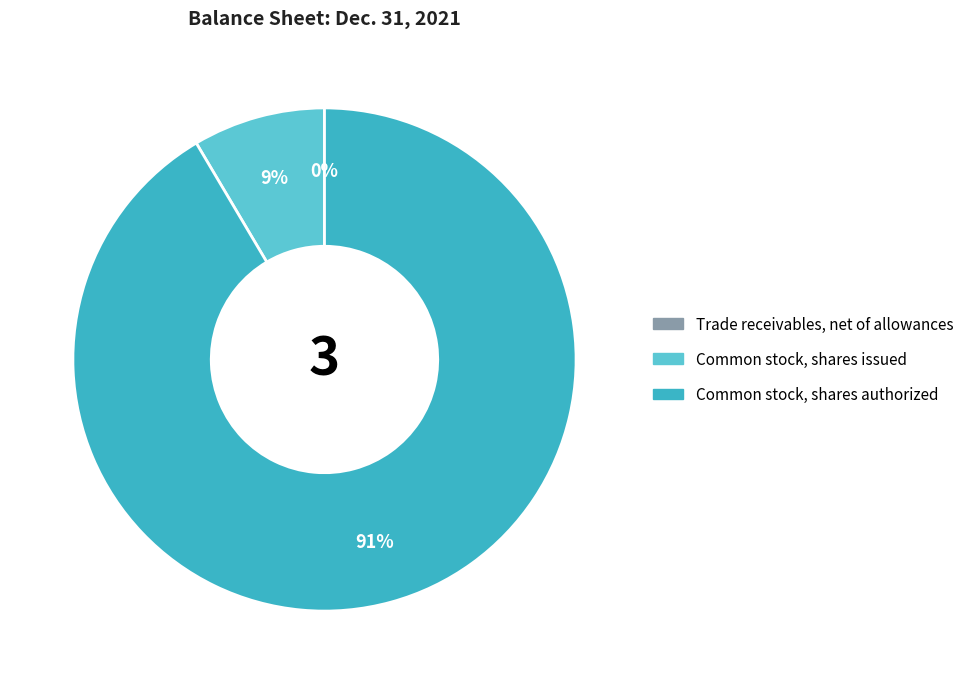

True or false: Common stock, shares issued accounts for 21% of the total.

False